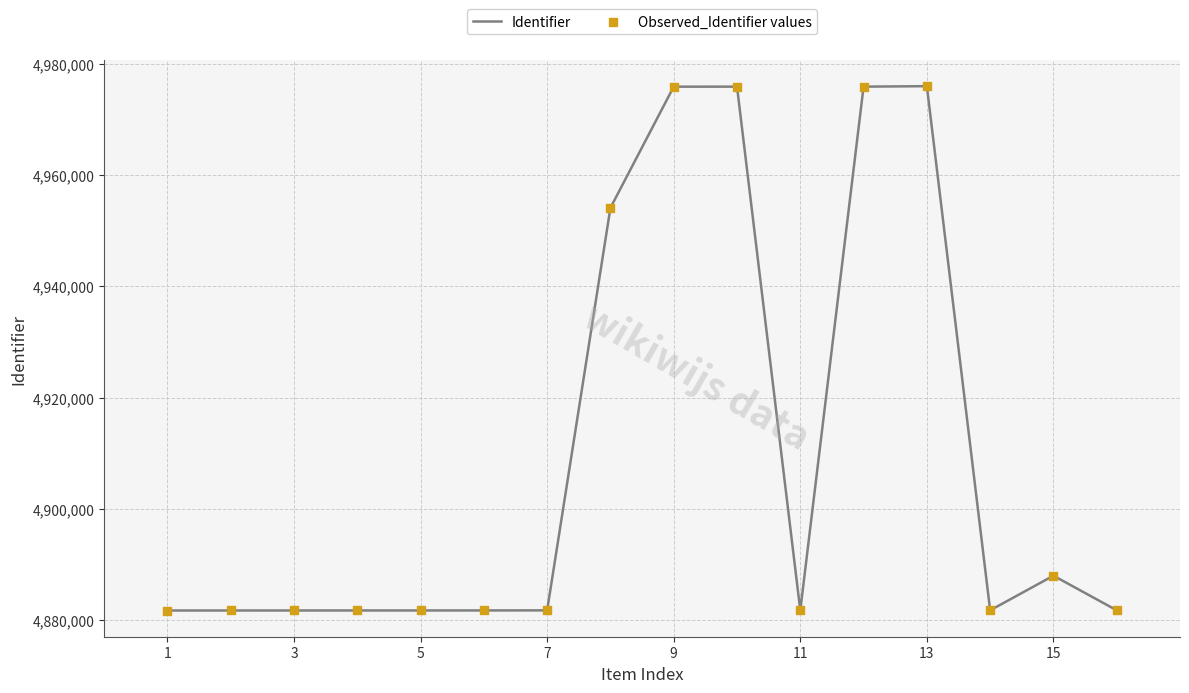

What is the difference between the maximum and minimum values?

94156